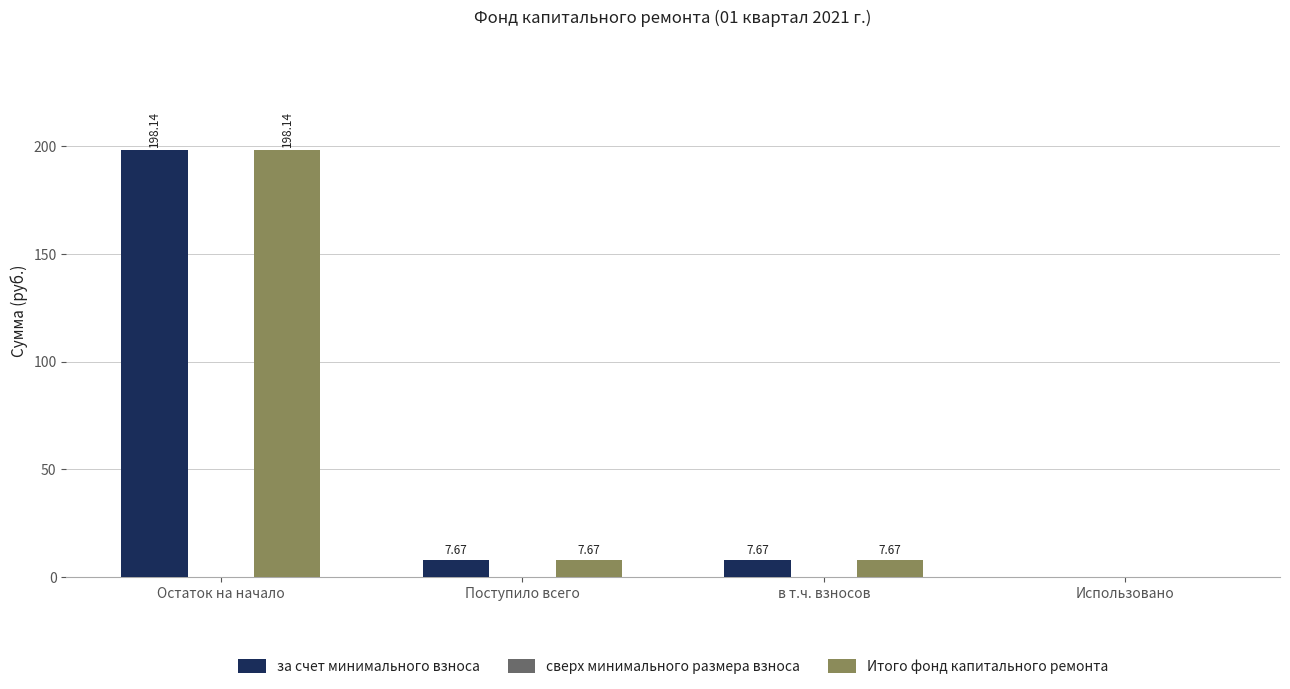

Where does the за счет минимального взноса series first go above 7?

Остаток на начало